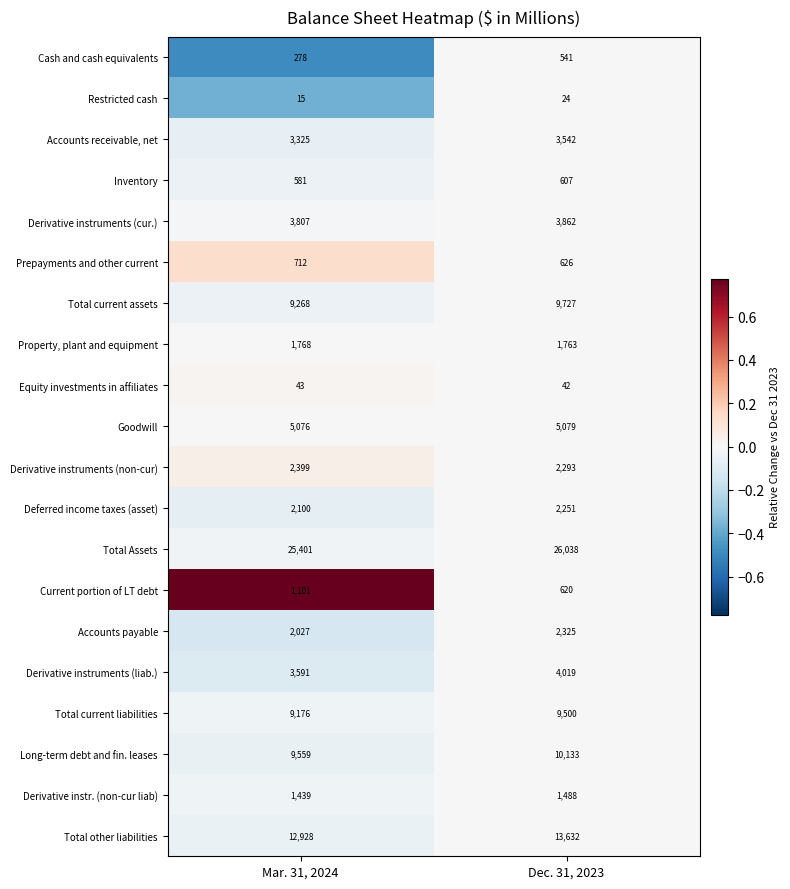

What is the difference between the highest and lowest values at Mar. 31, 2024?

25386